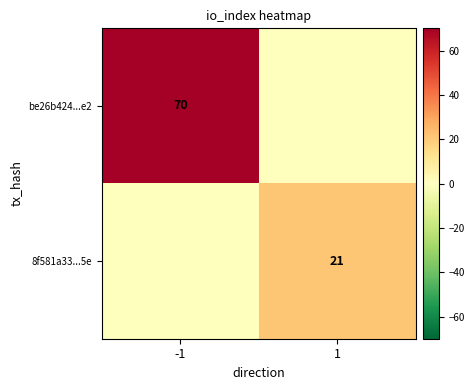

The value of 8f581a33...5e at 1 is 21. True or false?

True